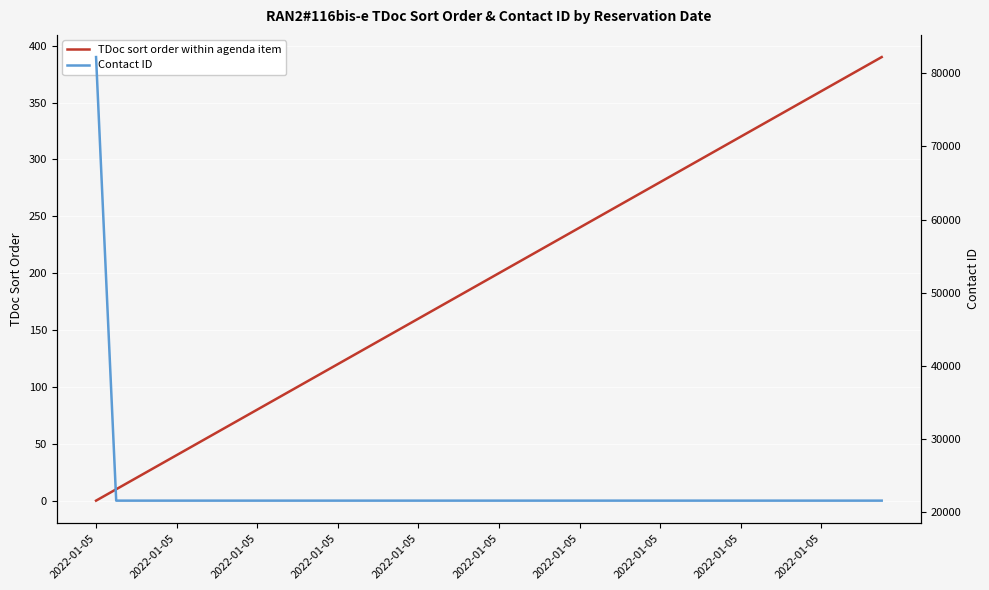

At how many categories does at least one series exceed 71457?

1